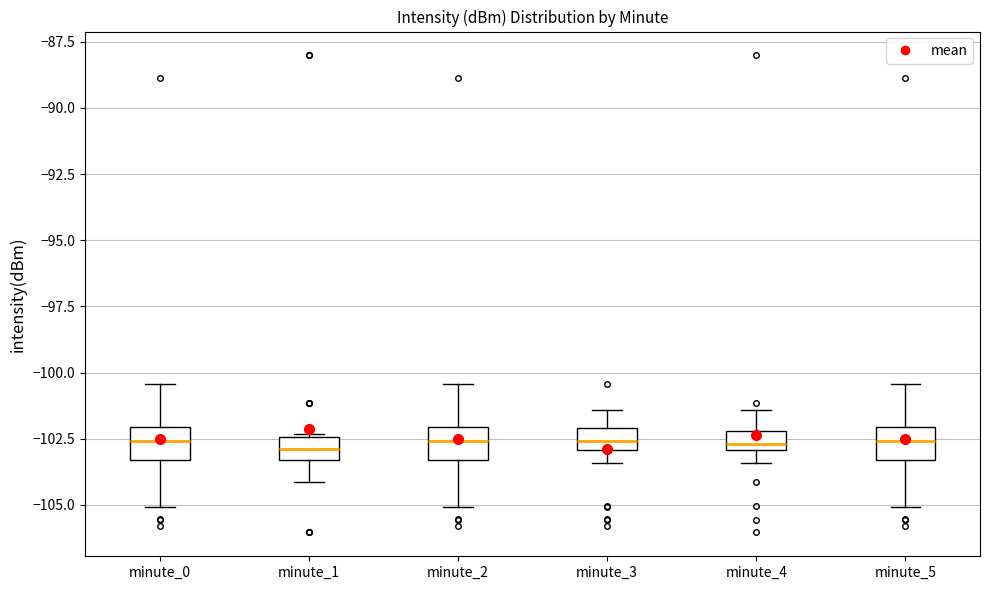

Where is the upper edge of the box for minute_5 on the y-axis? The values are not printed on the chart, so give them approximately, as read against the axis.

-102.0